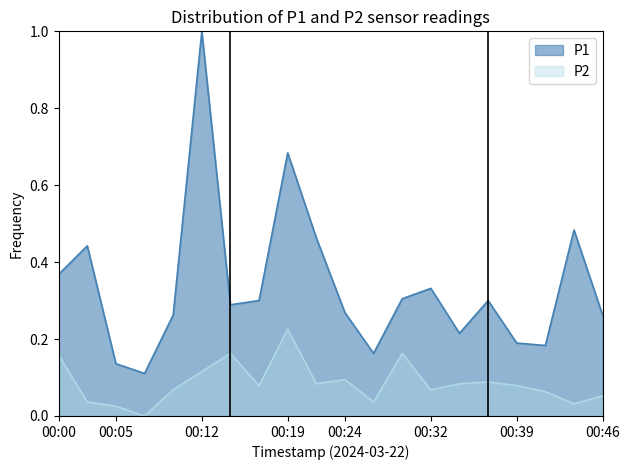

At which category does P2 reach its first local valley?

00:07